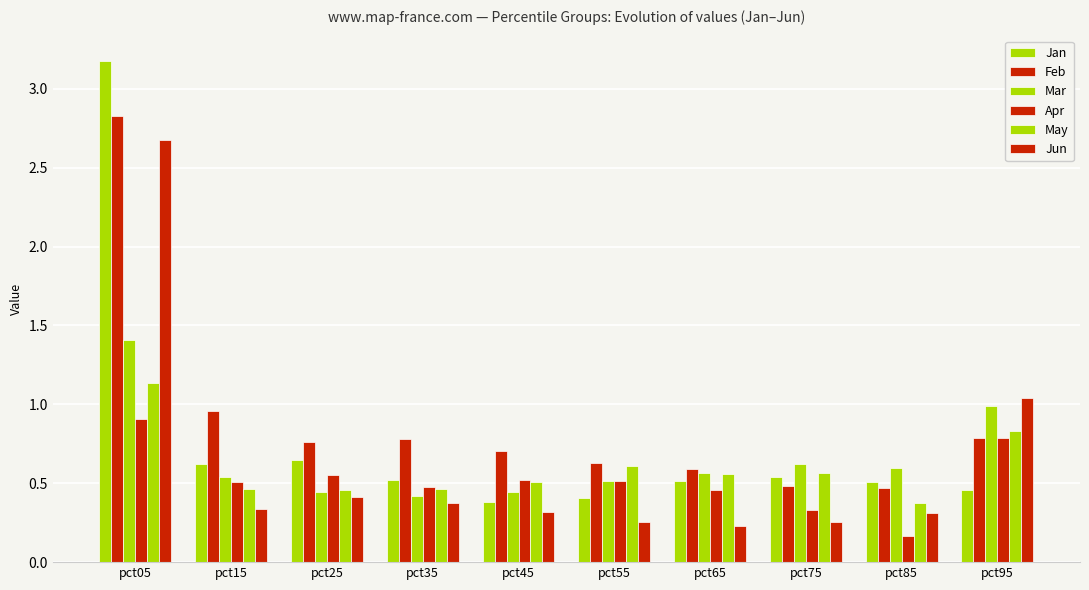

How many bars are there in each group?

6